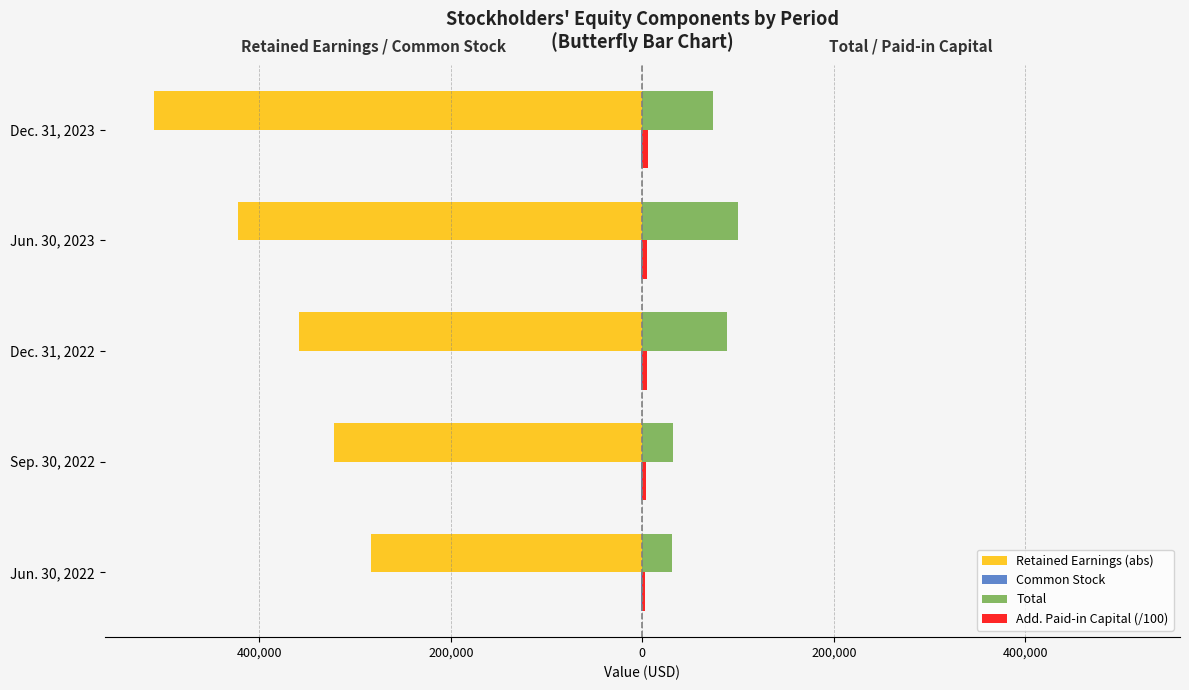

What are all the series names shown in the legend?

Retained Earnings (abs), Common Stock, Total, Add. Paid-in Capital (/100)